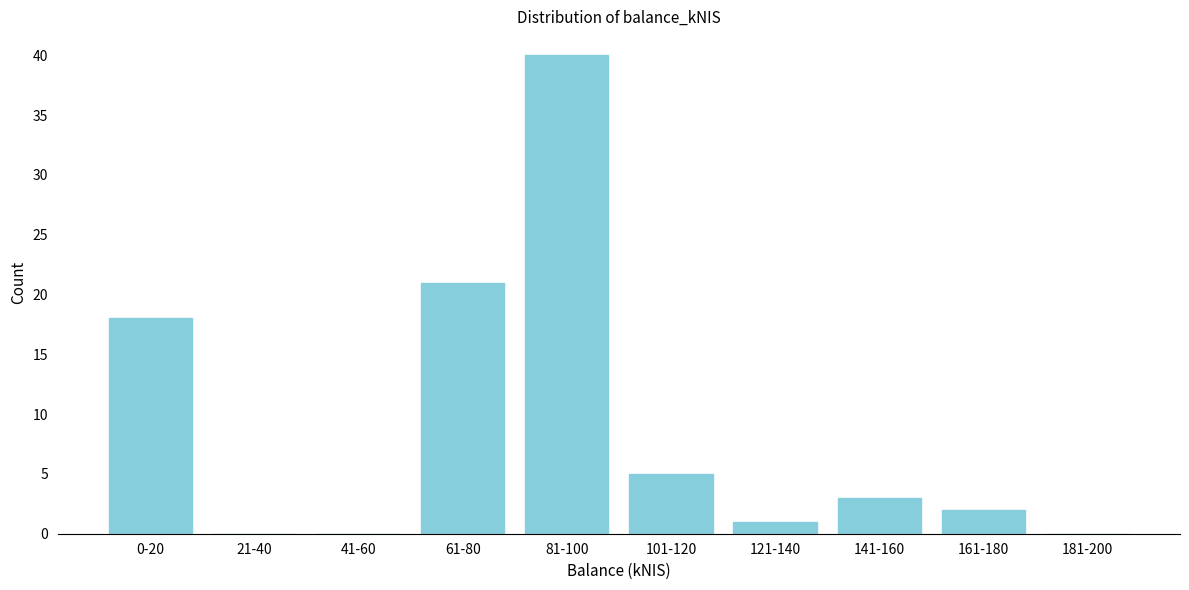

Reading left to right, list all the values displayed in this chart.

0-20=18	21-40=0	41-60=0	61-80=21	81-100=40	101-120=5	121-140=1	141-160=3	161-180=2	181-200=0